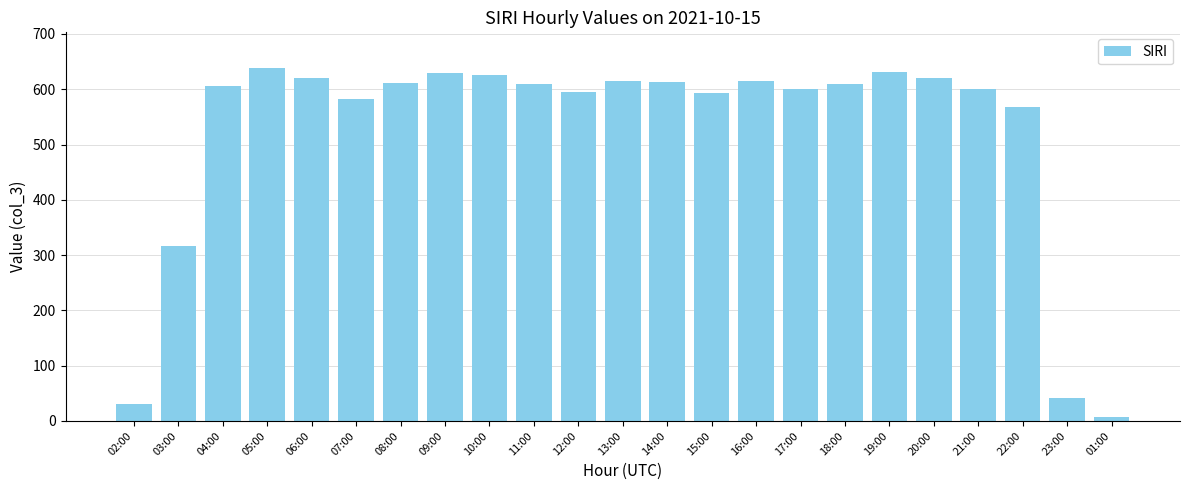

What is the value of the 16th bar from the left?

601